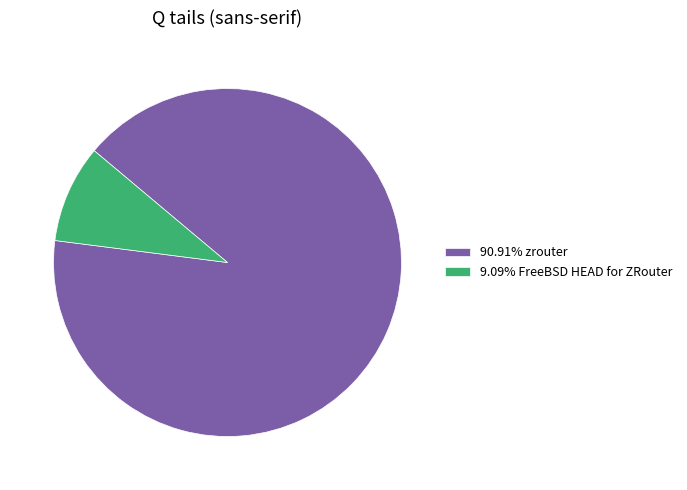

What is the ratio of the value at 90.91% zrouter to the value at 9.09% FreeBSD HEAD for ZRouter?

10.0